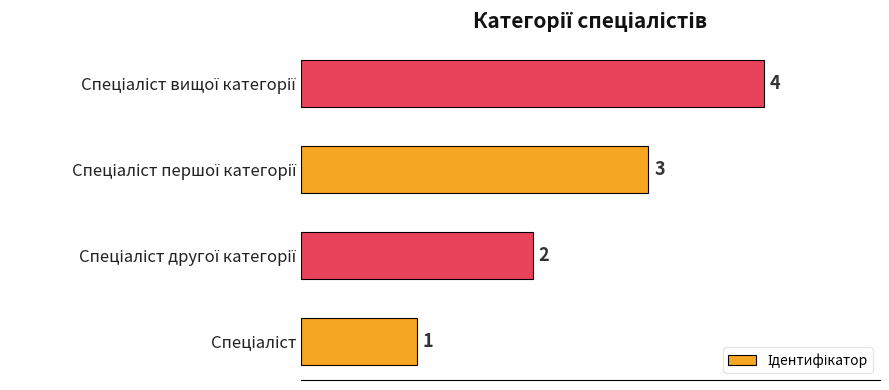

How many values are between 2 and 4?

3